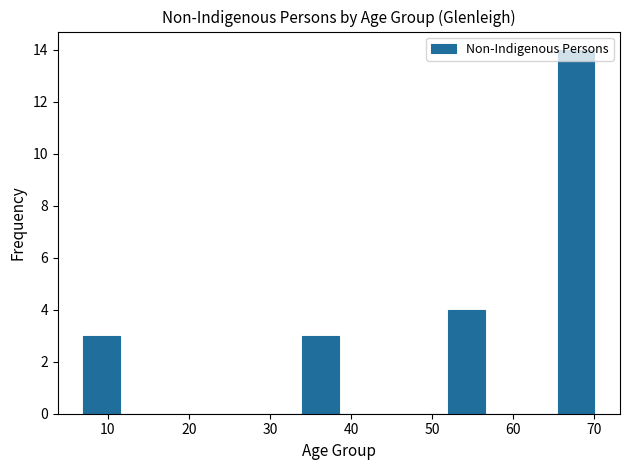

What is the height of the bar covering 65.5 to 70.0 on the x-axis? Neither the bar edges nor the heights are printed on the chart, so give them approximately, as read against the axes.

14